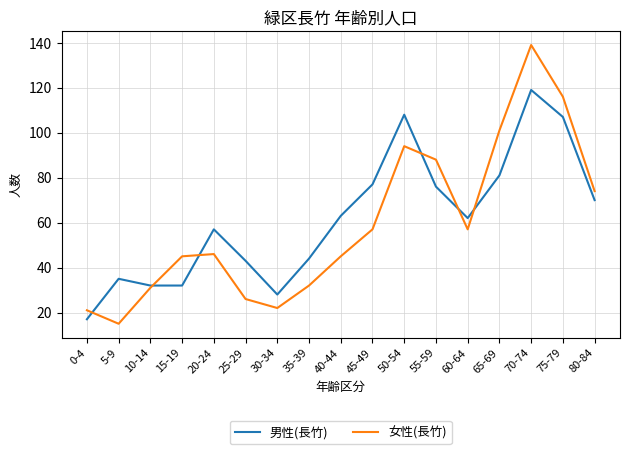

List the series in order of their peak value, lowest first.

男性(長竹), 女性(長竹)